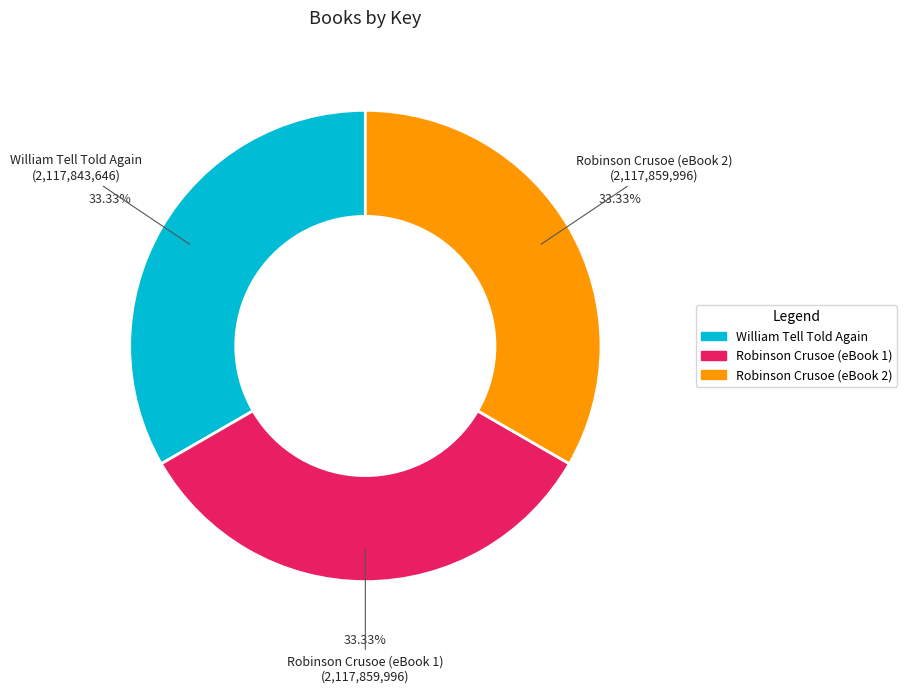

Is Robinson Crusoe (eBook 1) the majority of the pie?

No